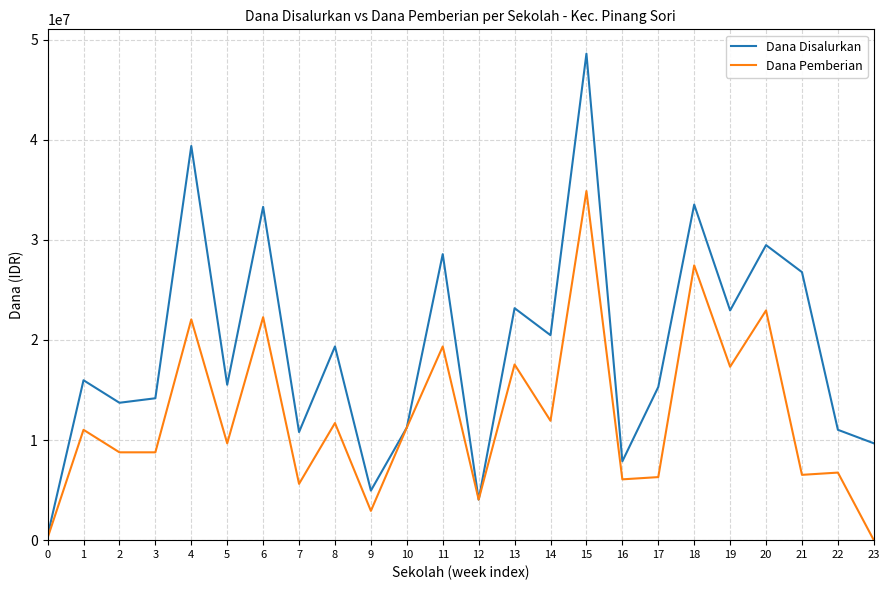

Between 3 and 18, which series saw the biggest shift?

Dana Disalurkan